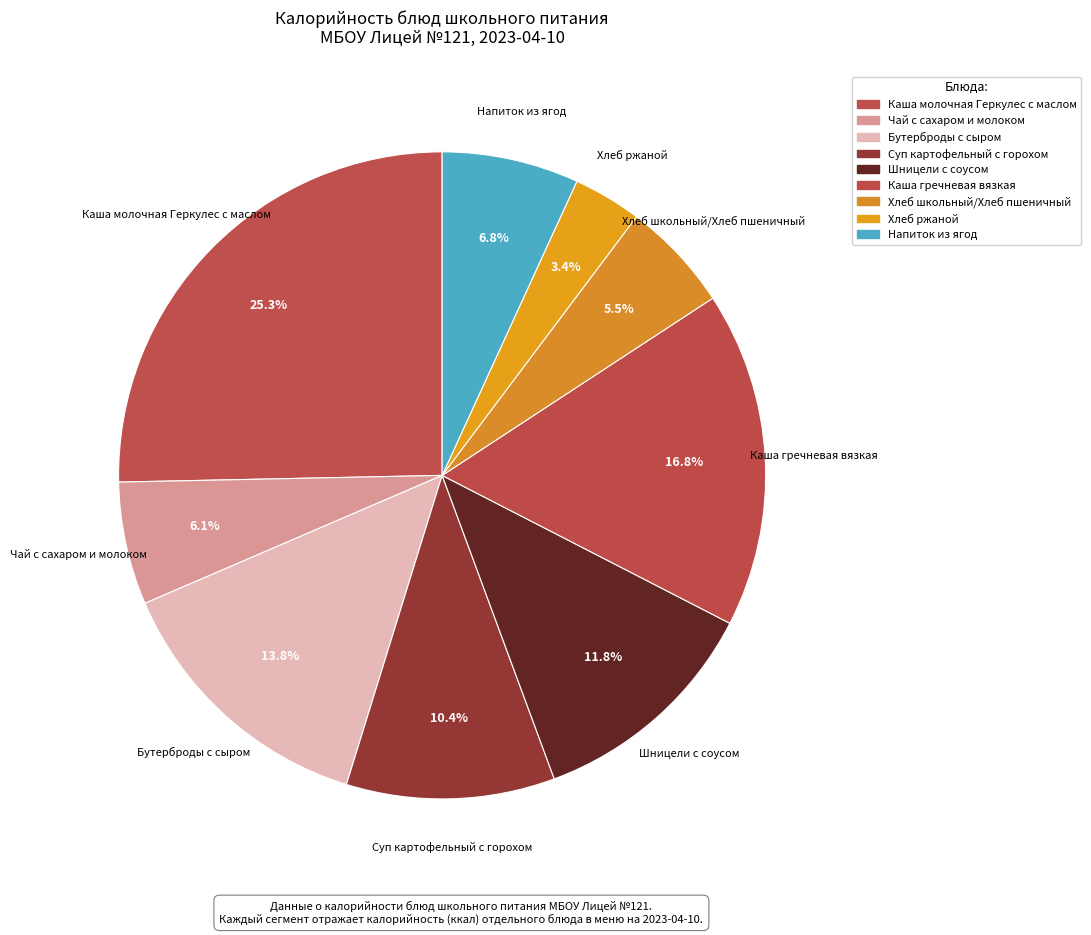

Is there a majority slice in this chart?

No